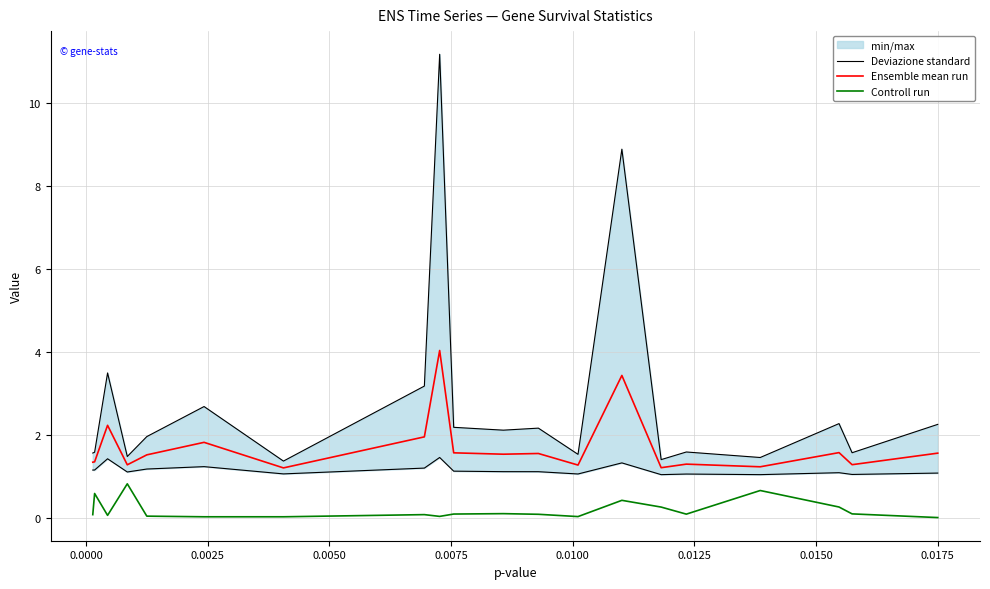

True or false: Ensemble mean run and Controll run cross at least once.

False